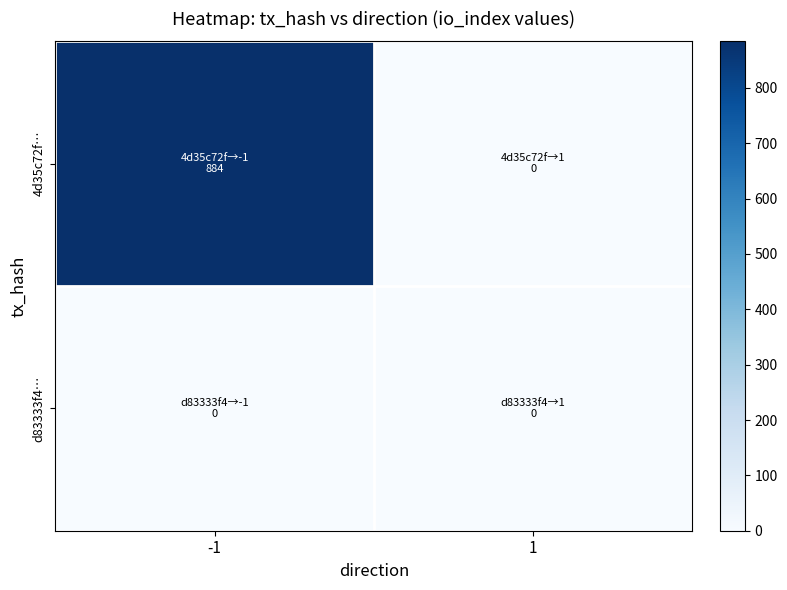

List the series in order of their peak value, highest first.

4d35c72f…, d83333f4…